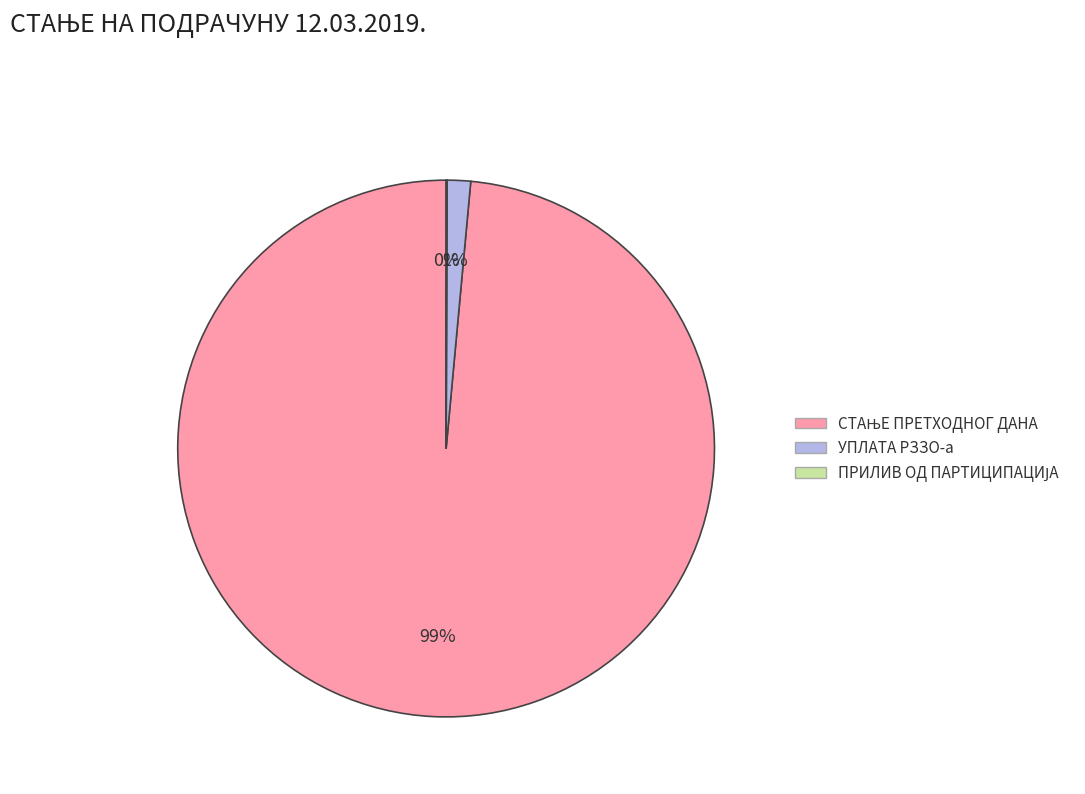

Is there any slice that represents more than half of the pie?

Yes